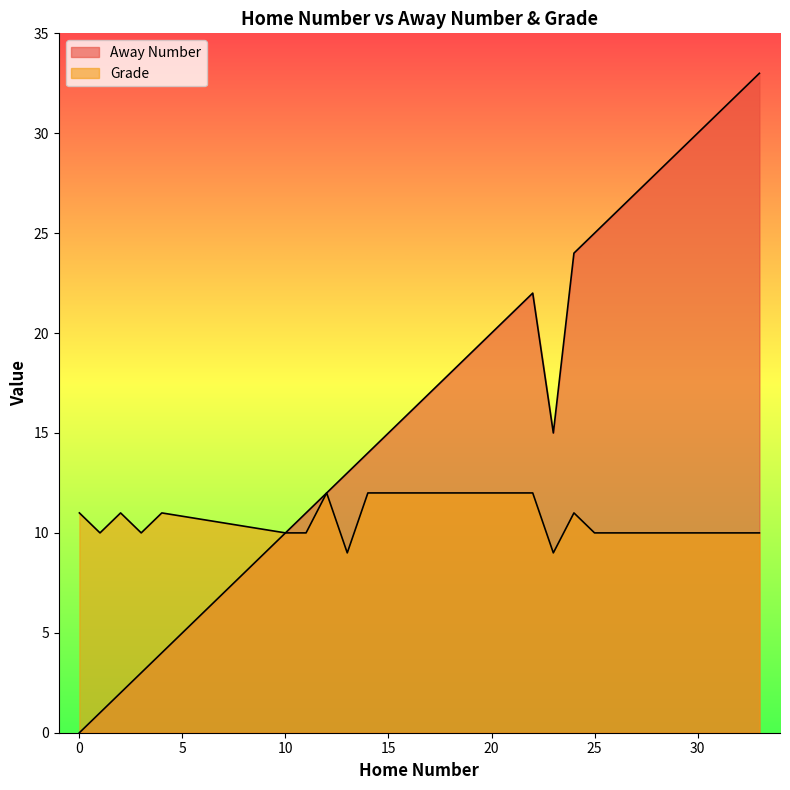

What is the highest value of the Grade series?

12